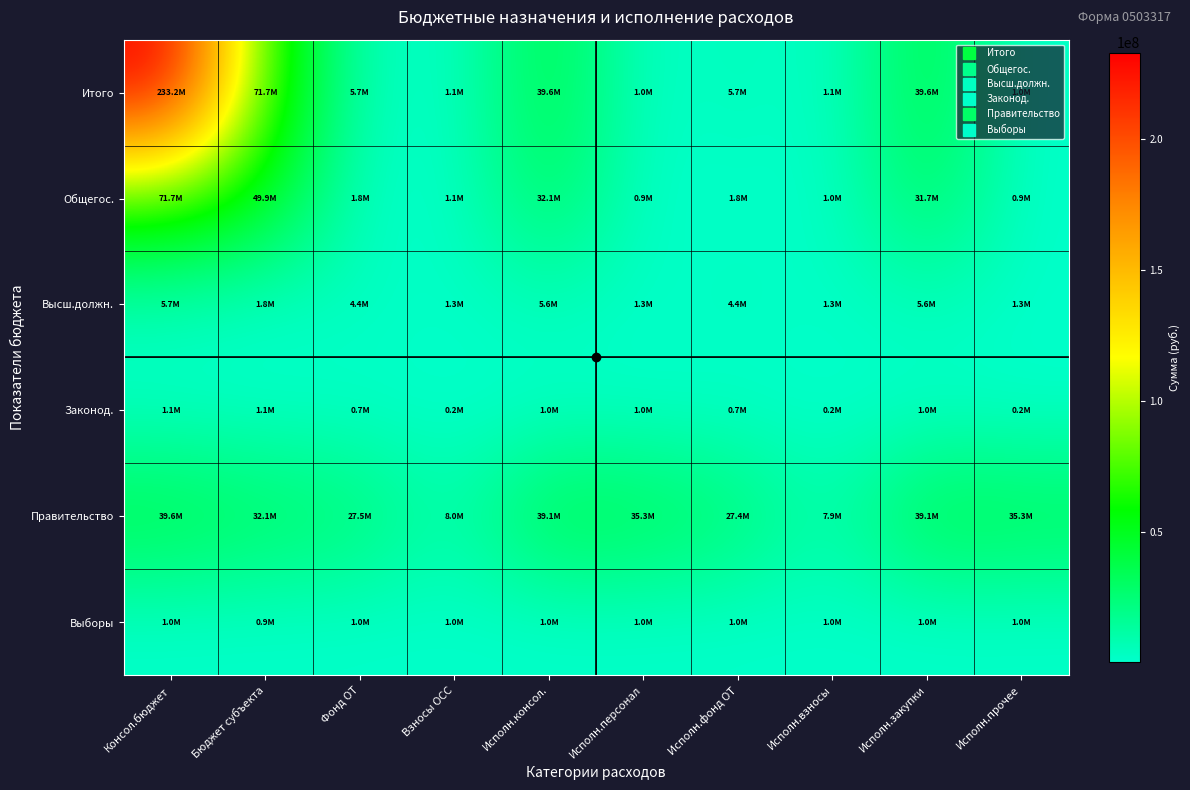

Which label corresponds to the smallest value in the chart?

Исполн.взносы